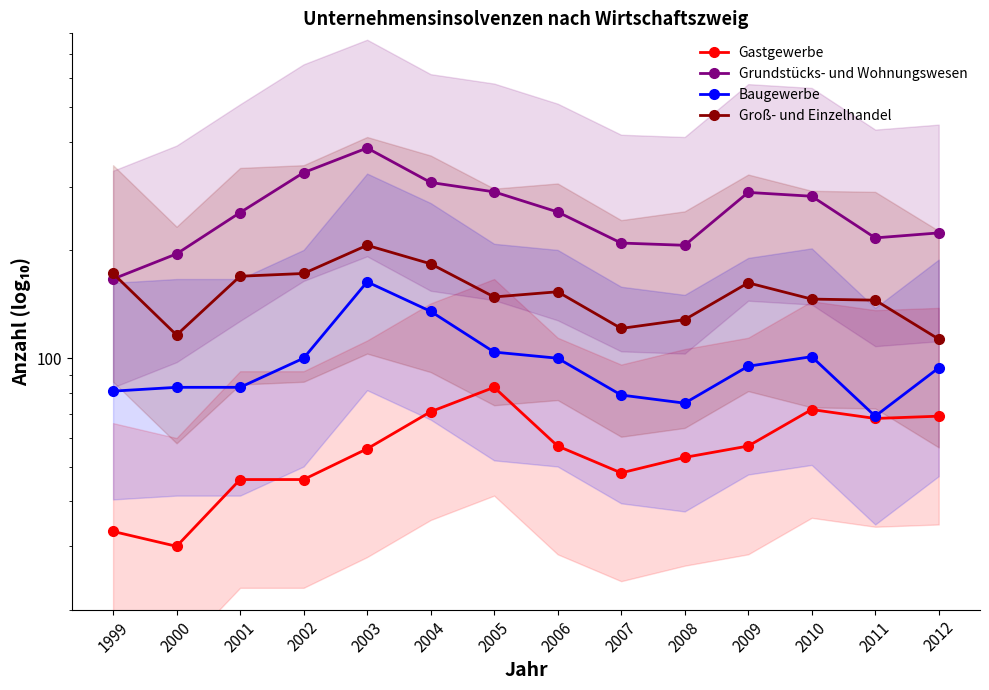

What is the difference between the second highest and second lowest values in the Grundstücks- und Wohnungswesen series?

133